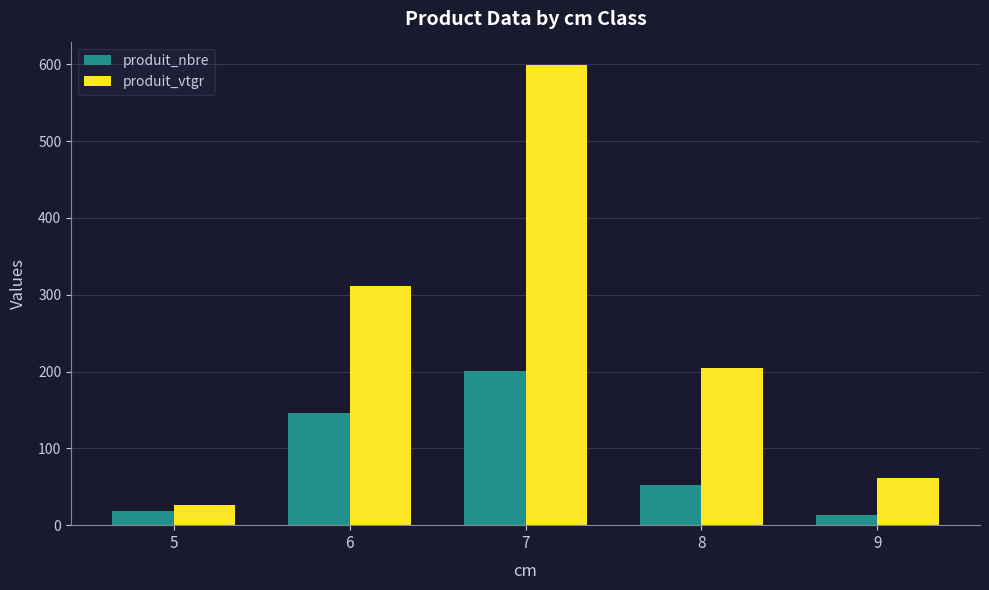

What is the sum of the produit_nbre values at 8 and 7?

253.0